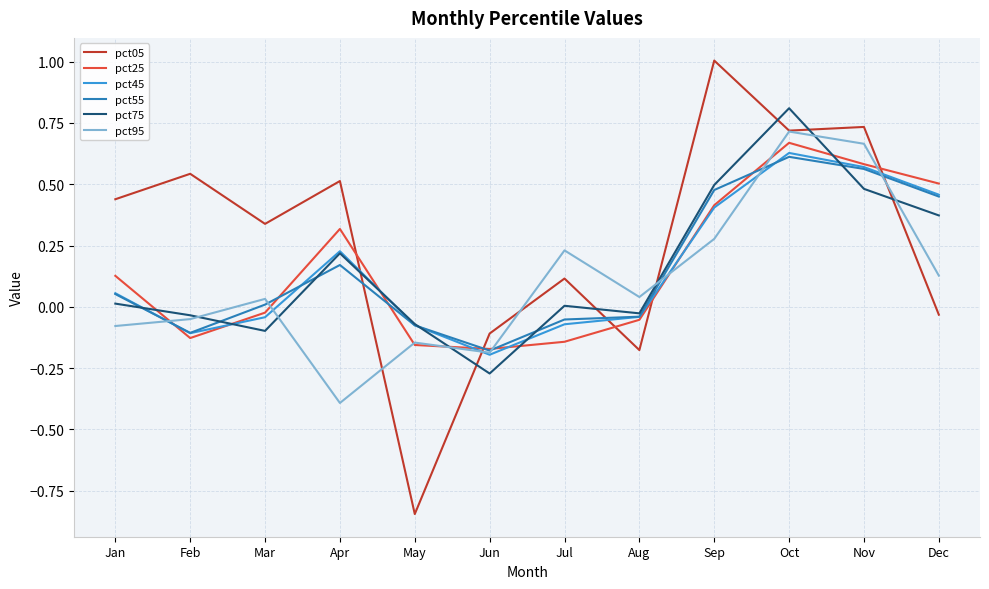

Which category has the highest value in the pct45 series?

Oct